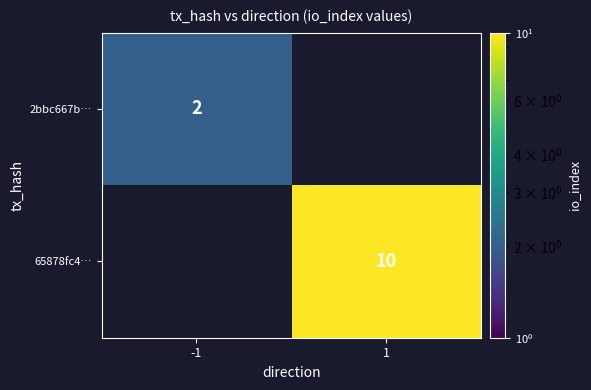

Is it true that 65878fc4… equals 5.1 at 1?

False